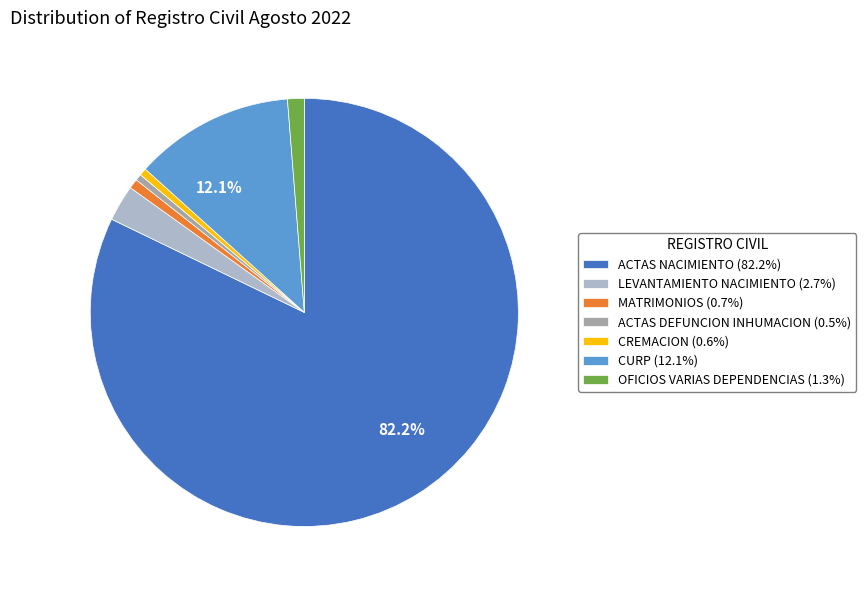

To the nearest percent, what is the average slice percentage?

14%